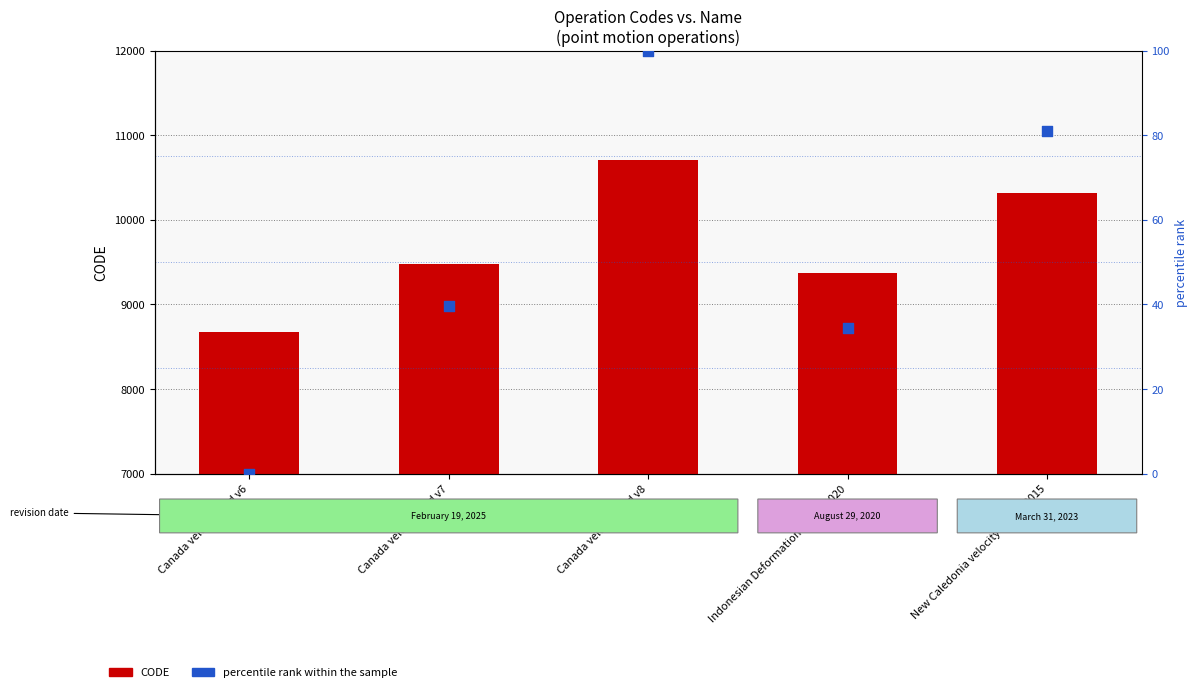

Which series has the largest total across all categories?

CODE